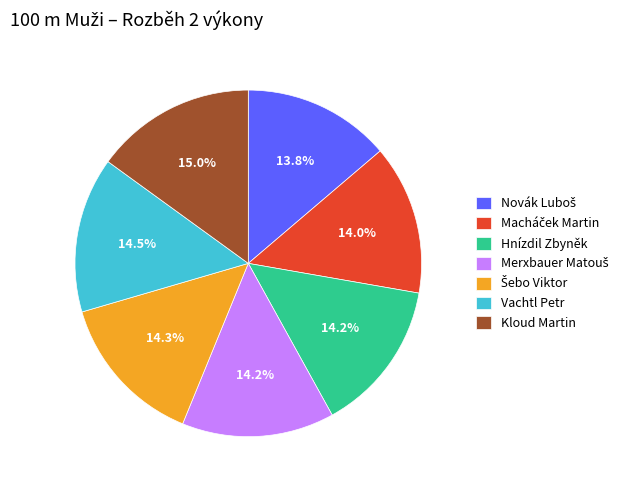

Which has a higher value, Kloud Martin or Hnízdil Zbyněk?

Kloud Martin